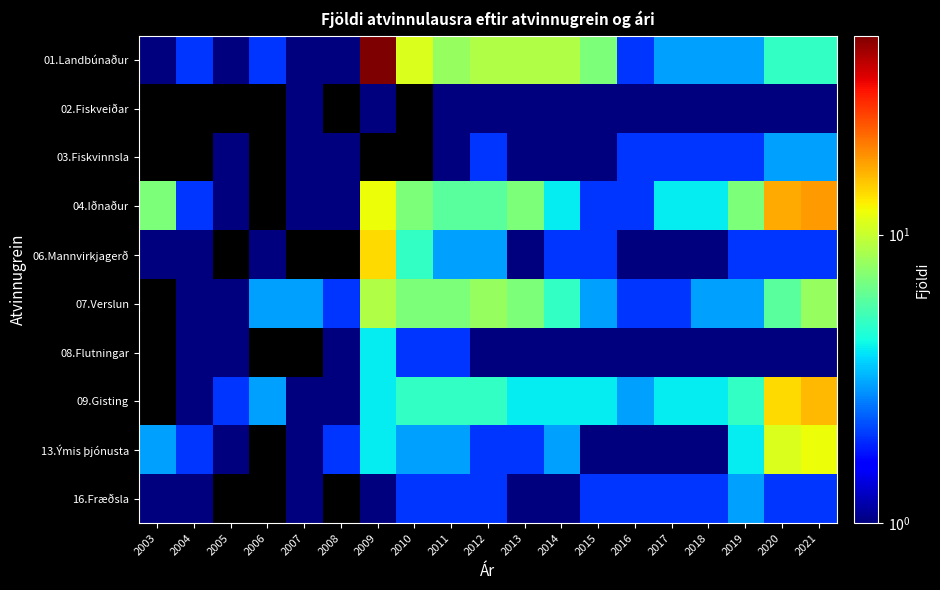

At which category is the sum across all series the highest?

2021